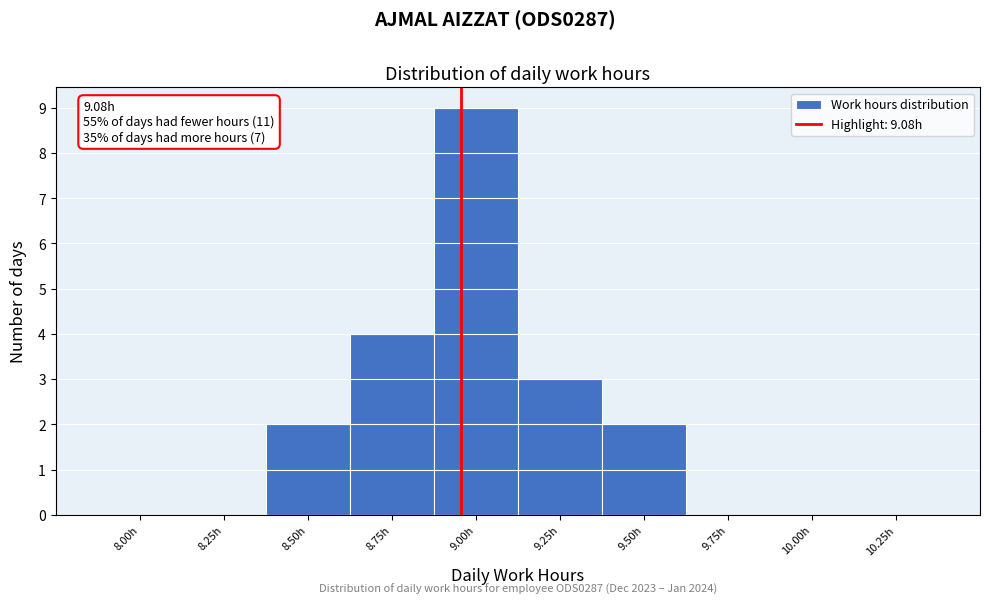

Reading left to right, extract all data points from this chart.

8.00h=0	8.25h=0	8.50h=2	8.75h=4	9.00h=9	9.25h=3	9.50h=2	9.75h=0	10.00h=0	10.25h=0